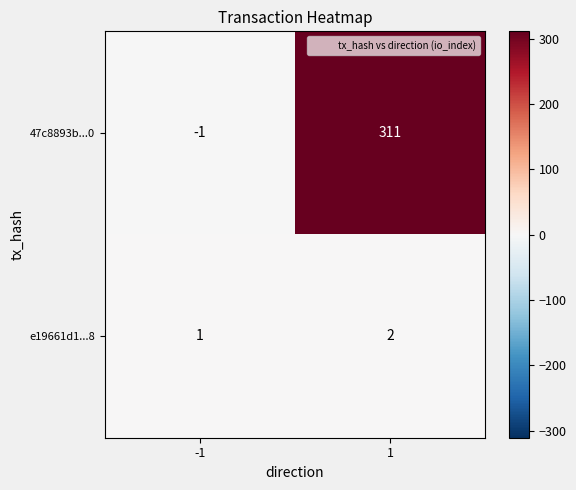

What is the average value of the 47c8893b...0 series?

155